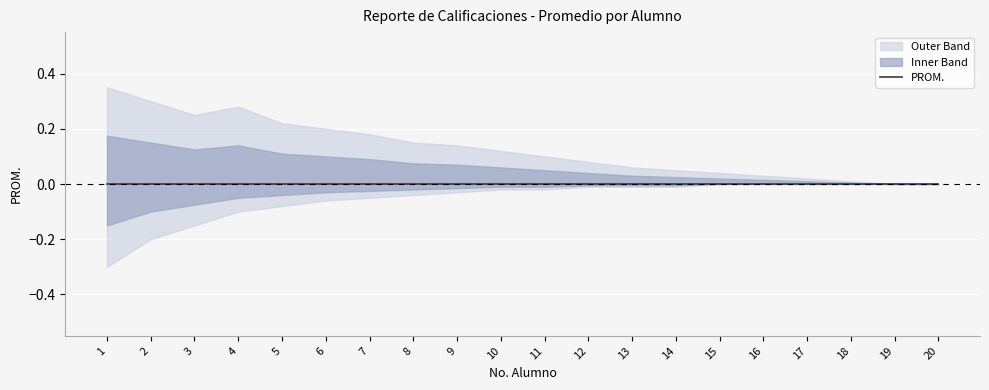

Reading left to right, extract all data points from this chart.

PROM.: 1=0.0	2=0.0	3=0.0	4=0.0	5=0.0	6=0.0	7=0.0	8=0.0	9=0.0	10=0.0	11=0.0	12=0.0	13=0.0	14=0.0	15=0.0	16=0.0	17=0.0	18=0.0	19=0.0	20=0.0
upper_band: 1=0.3	2=0.3	3=0.2	4=0.3	5=0.2	6=0.2	7=0.2	8=0.1	9=0.1	10=0.1	11=0.1	12=0.1	13=0.1	14=0.1	15=0.0	16=0.0	17=0.0	18=0.0	19=0.0	20=0.0
lower_band: 1=-0.3	2=-0.2	3=-0.1	4=-0.1	5=-0.1	6=-0.1	7=-0.1	8=-0.0	9=-0.0	10=-0.0	11=-0.0	12=-0.0	13=-0.0	14=-0.0	15=0.0	16=0.0	17=0.0	18=0.0	19=0.0	20=0.0